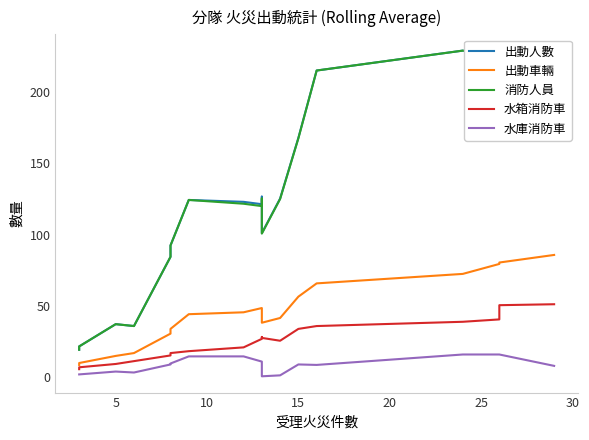

True or false: 出動車輛 and 消防人員 intersect in this chart.

False